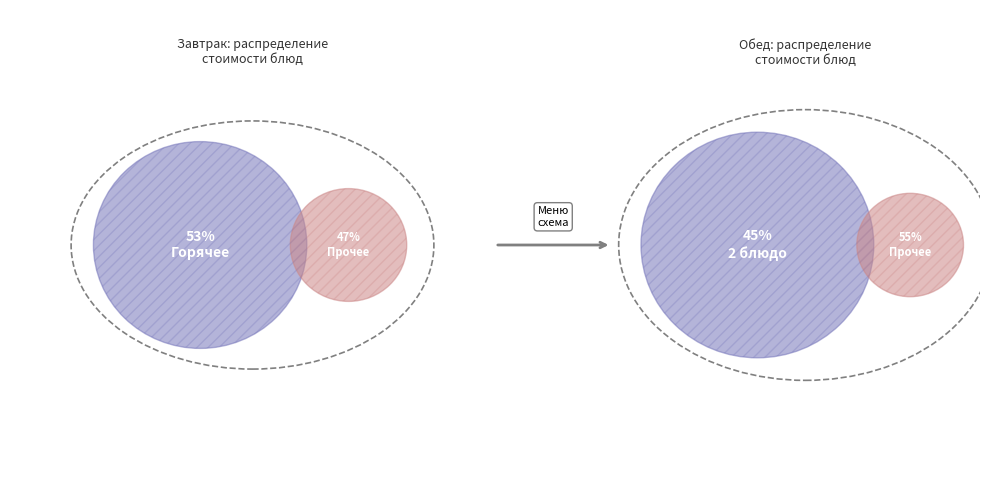

The хлеб черн. slice represents 11% of the pie. True or false?

False